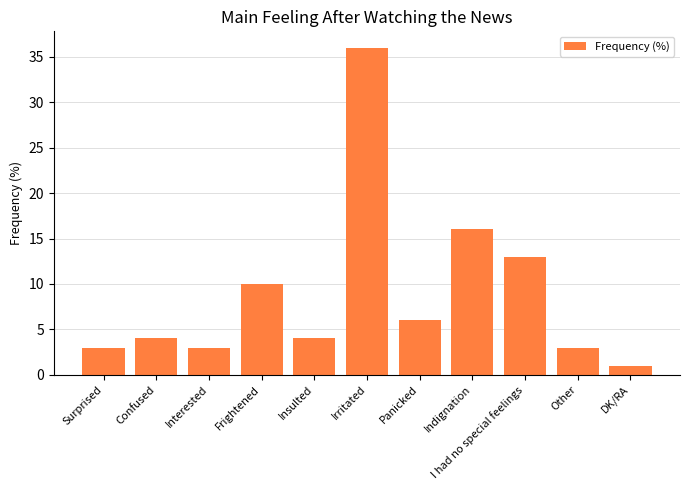

True or false: the data shows 13 at I had no special feelings.

True